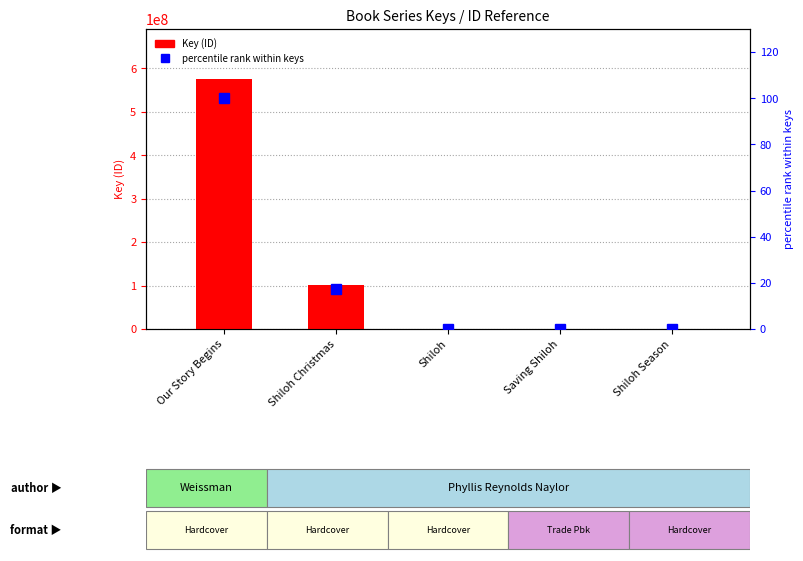

Reading right to left, transcribe all the data shown in this chart.

Key (ID): Shiloh Season=336410.0	Saving Shiloh=1078071.0	Shiloh=5691.0	Shiloh Christmas=100274529.0	Our Story Begins=575549979.0
percentile rank within keys: Shiloh Season=0.1	Saving Shiloh=0.2	Shiloh=0.0	Shiloh Christmas=17.4	Our Story Begins=100.0